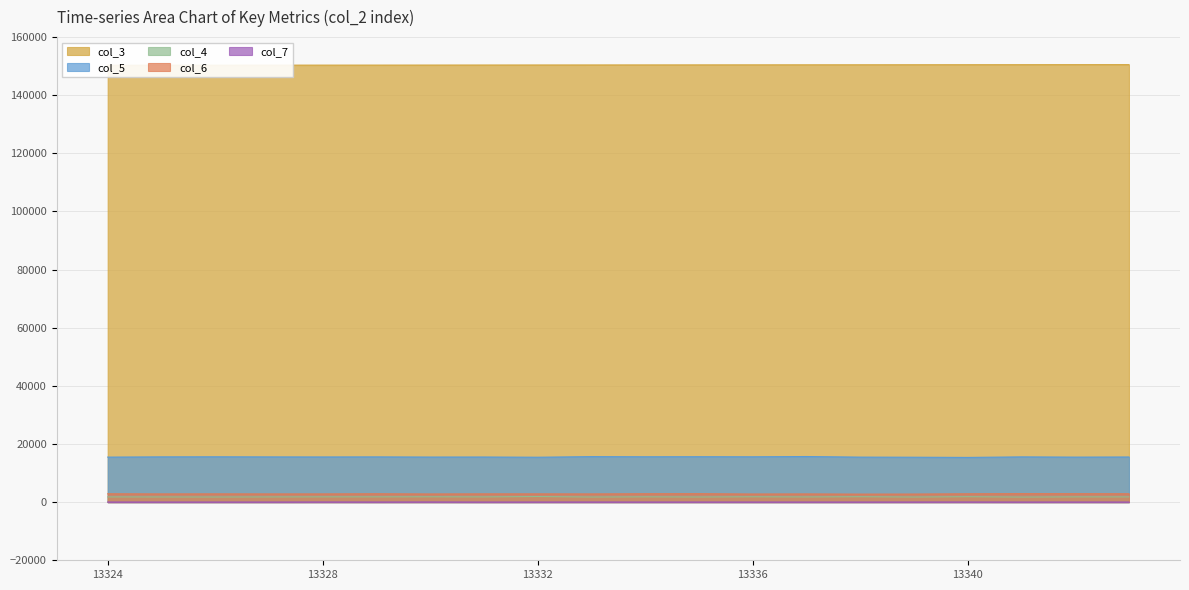

How many categories are shown in the chart?

20